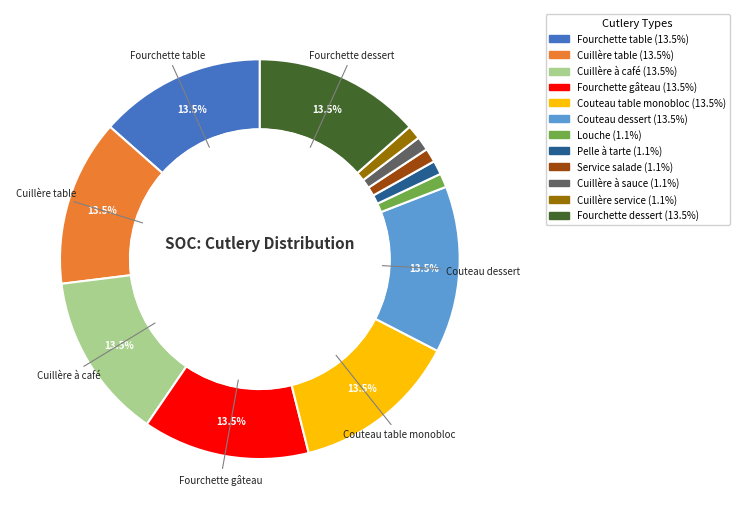

What is the ratio of the value at Cuillère à café to the value at Cuillère table?

1.0